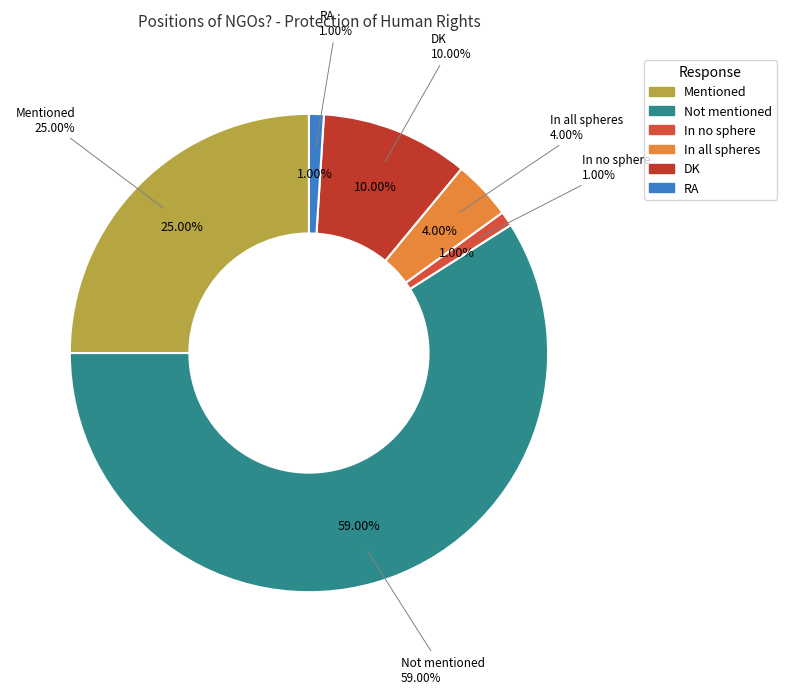

Which slice is the largest?

Not mentioned